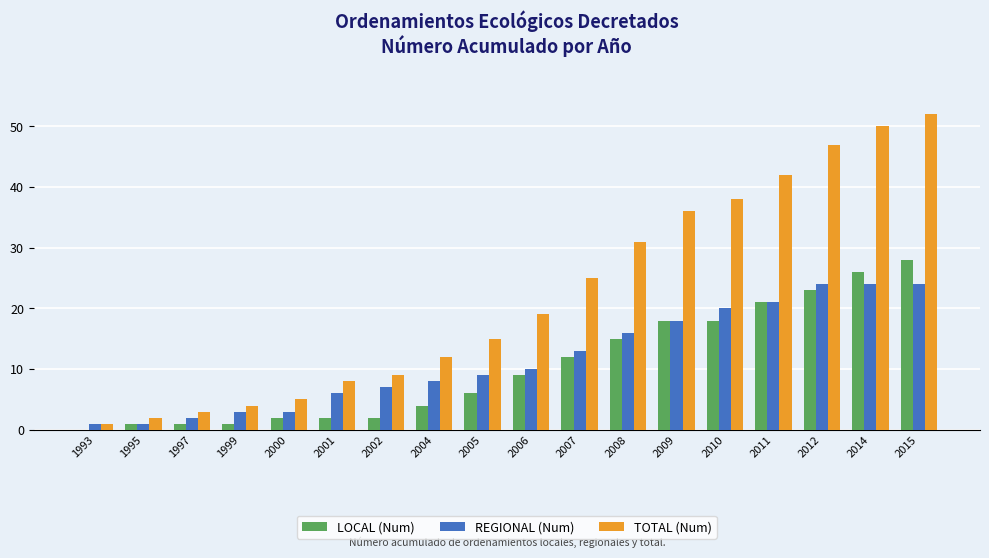

What is the sum of all LOCAL (Num) values?

189